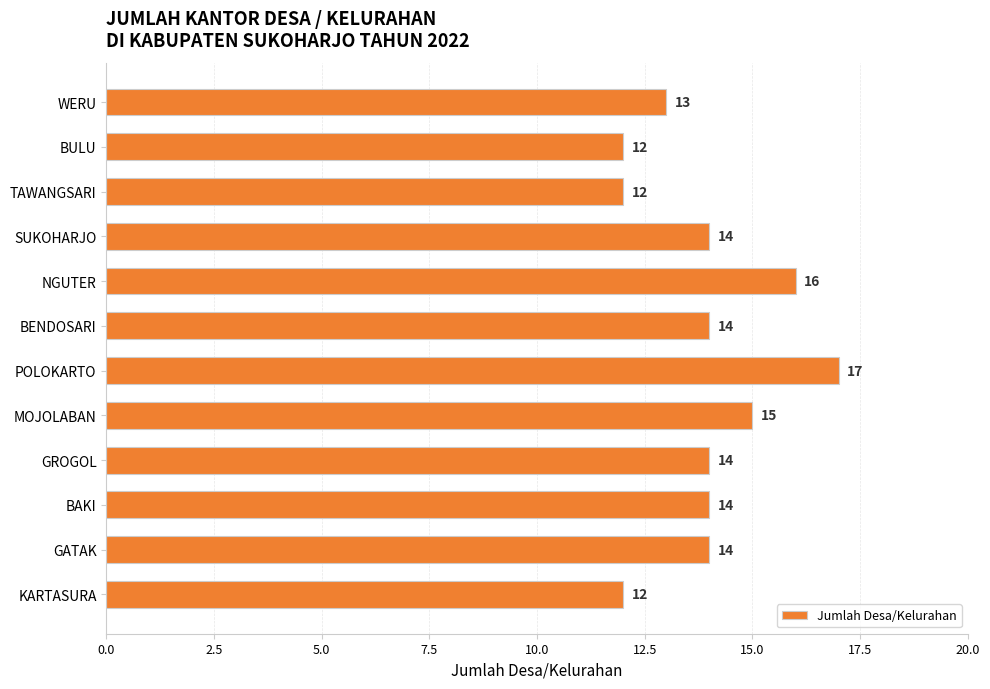

How many values are between 13 and 15?

7